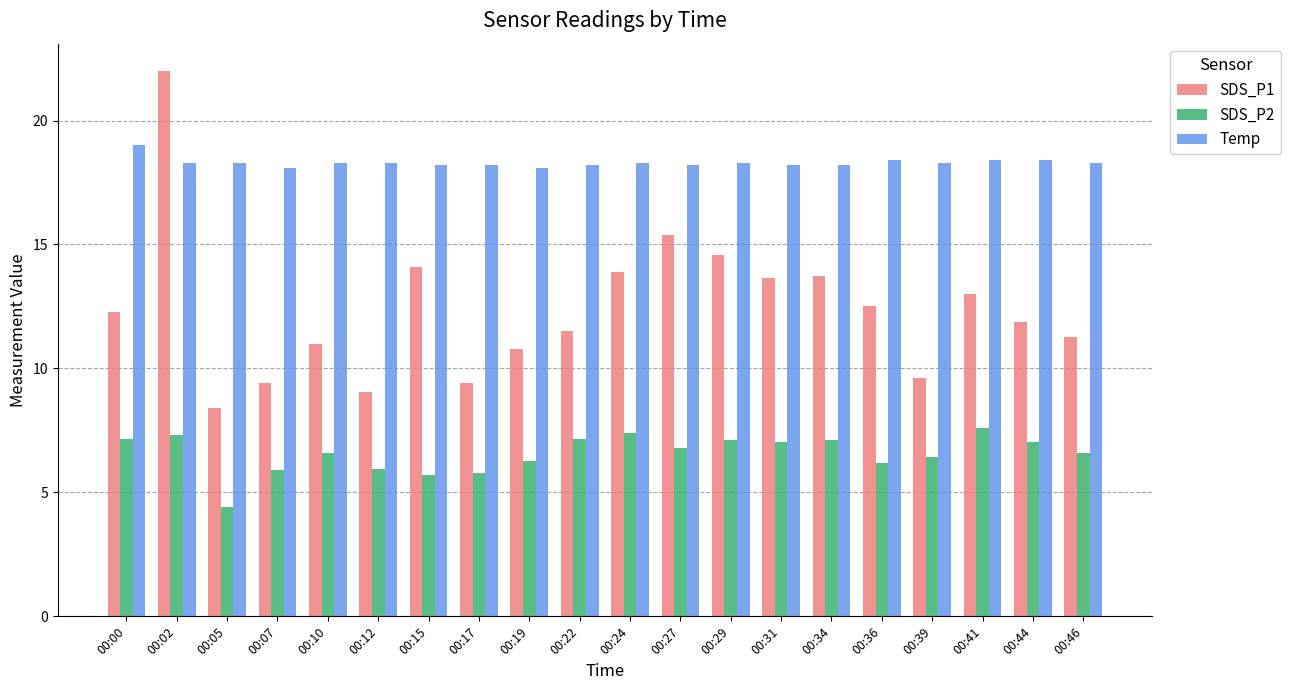

What is the total value across all series at 00:39?

34.4